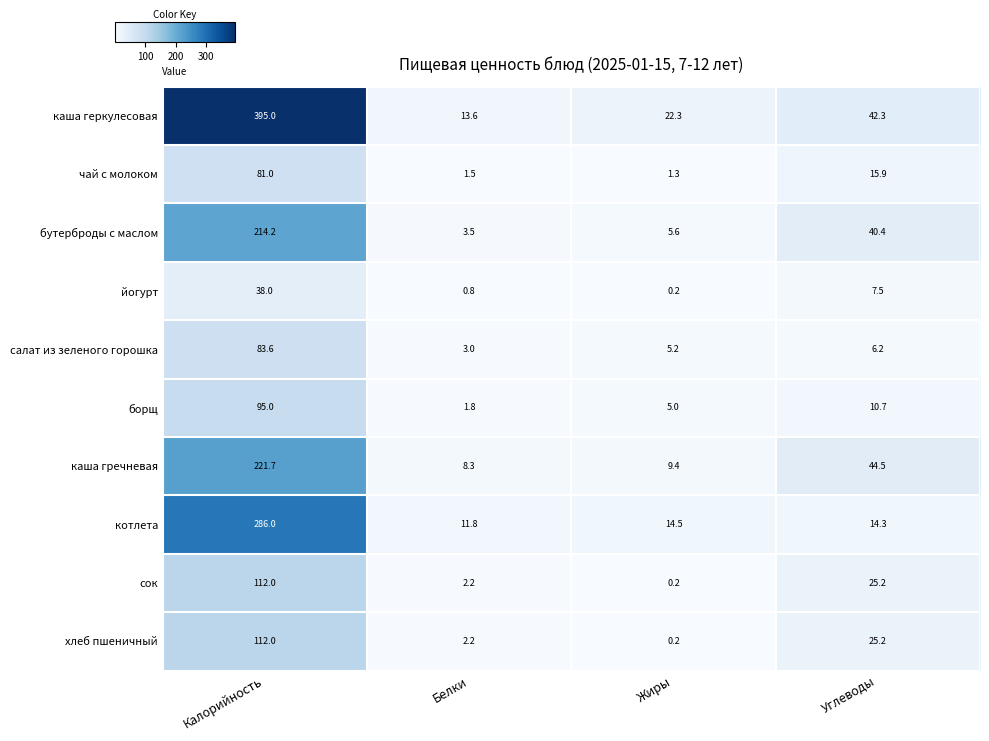

At which label does сок first exceed 25?

Калорийность